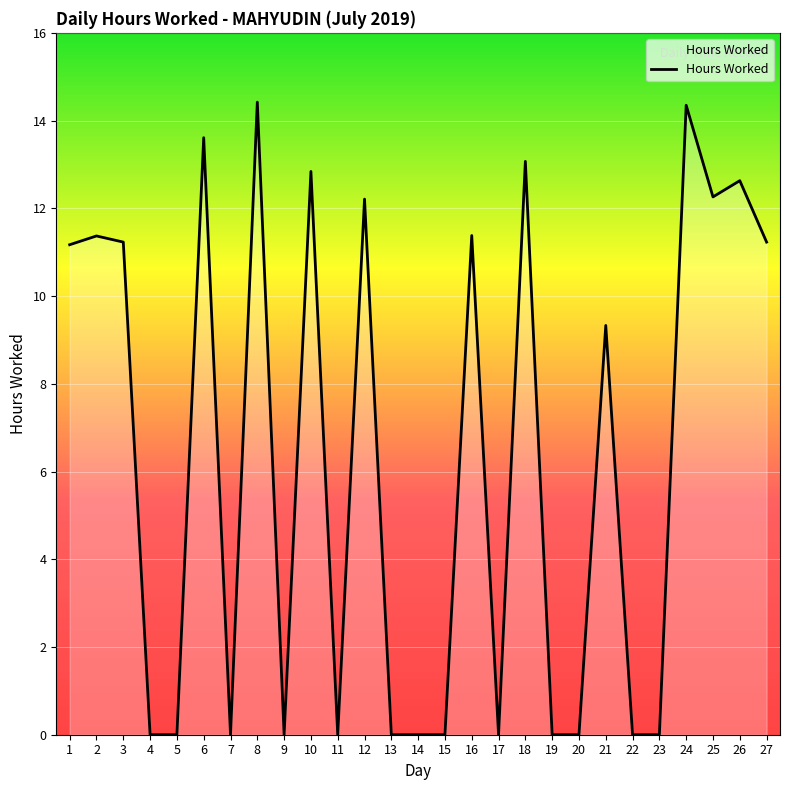

At which label is the value closest to 7?

21